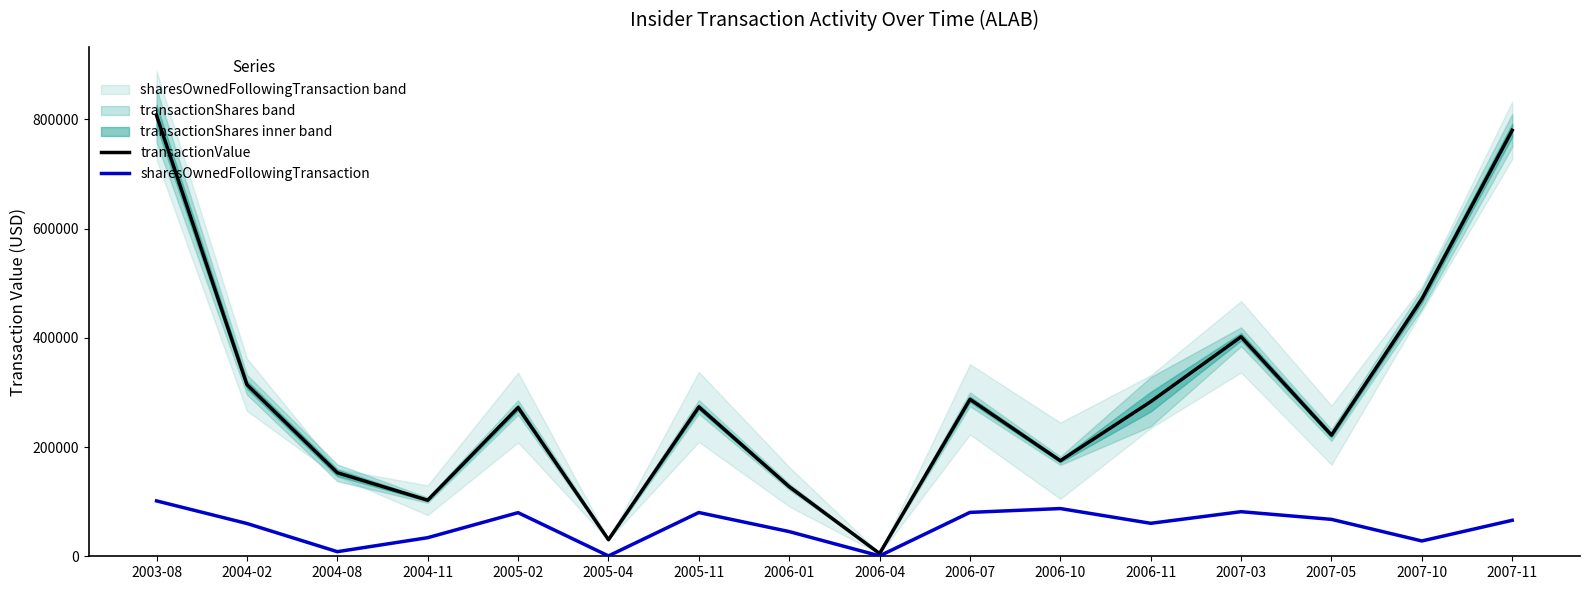

What is the value of the transactionValue point at the 3rd from the left?

152920